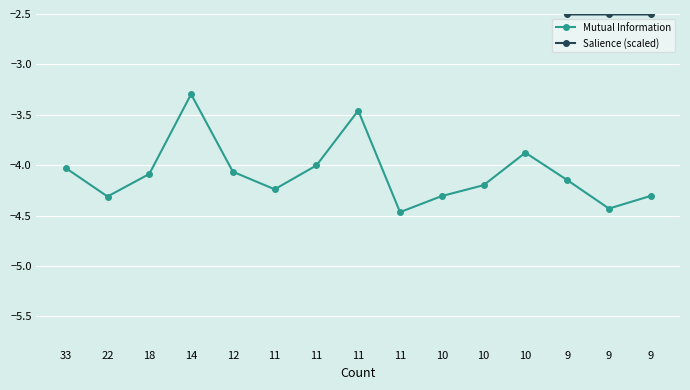

Is the value of Mutual Information at 12 greater than the value of Salience (scaled) at 10?

No